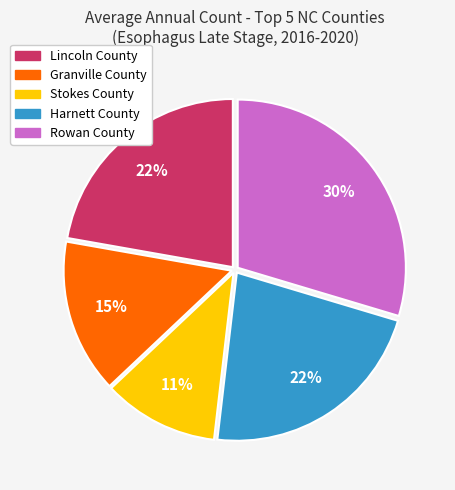

To the nearest percent, what is the difference between the Harnett County and Stokes County slice percentages?

11%